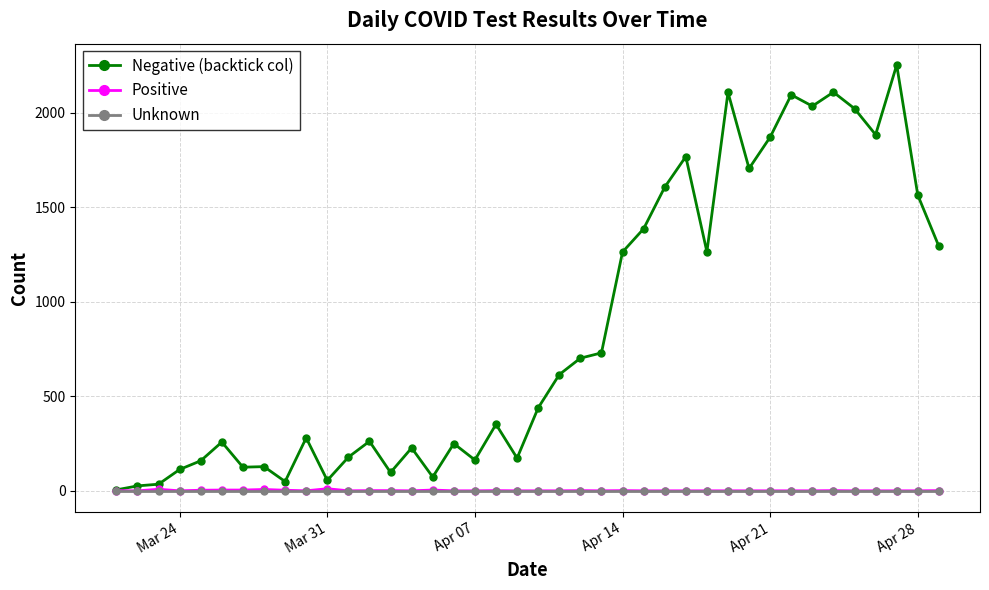

What is the difference between the maximum and minimum values in the Negative (backtick col) series?

2249